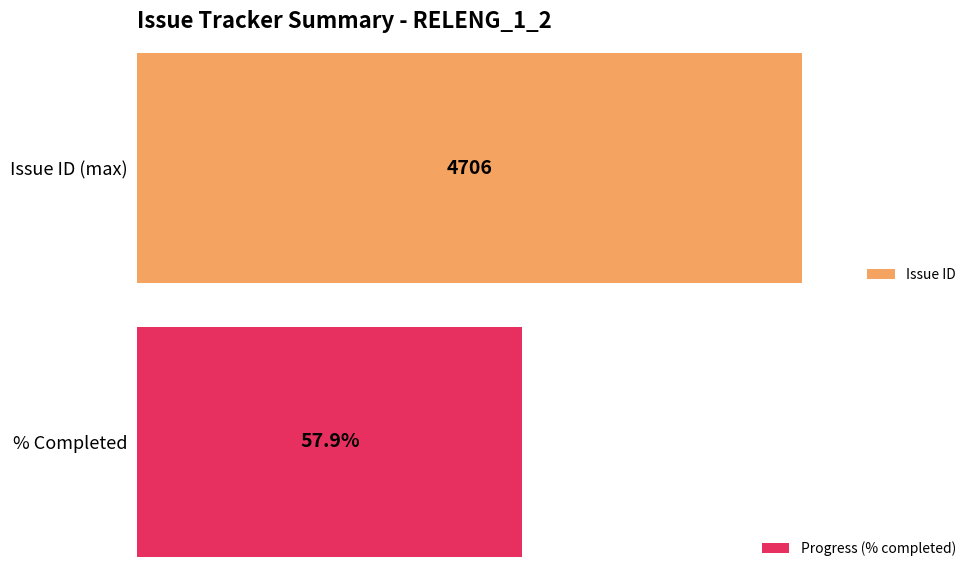

Is it true that Issue ID equals 2500 at 4617?

False